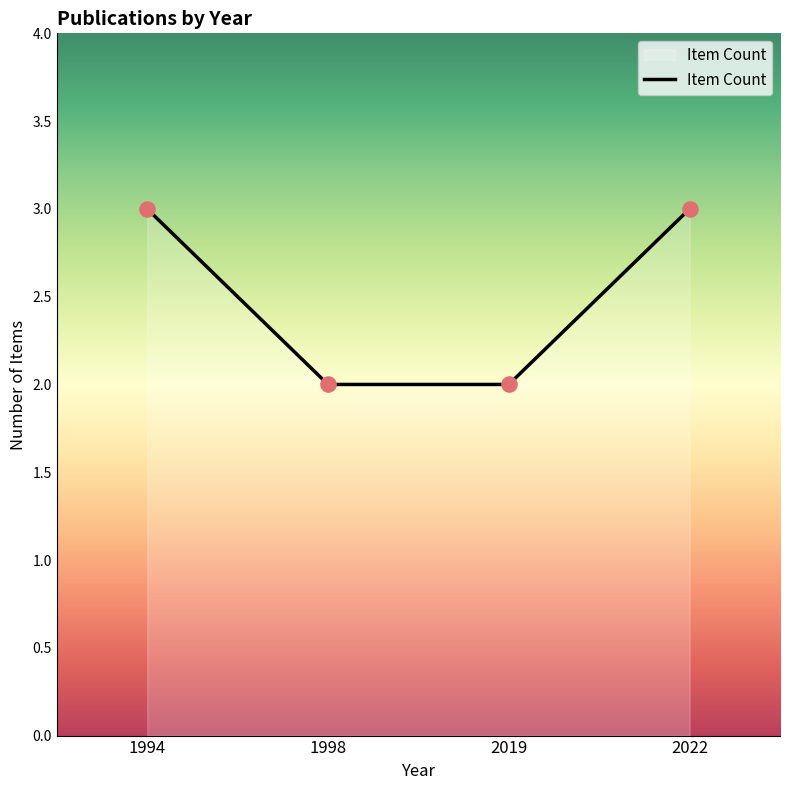

Which has a higher value, 2019 or 2022?

2022